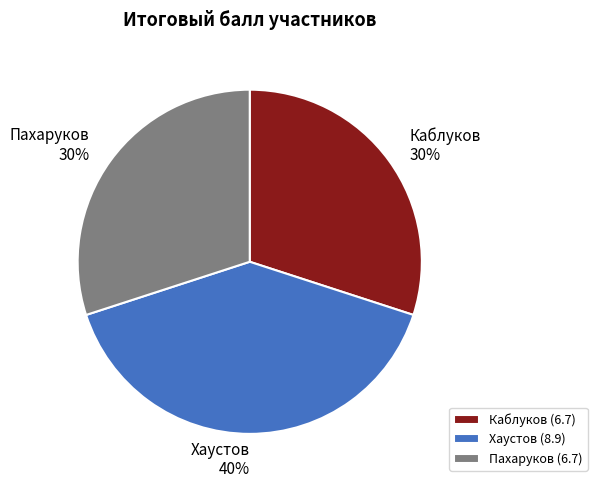

True or false: Хаустов accounts for 50% of the total.

False